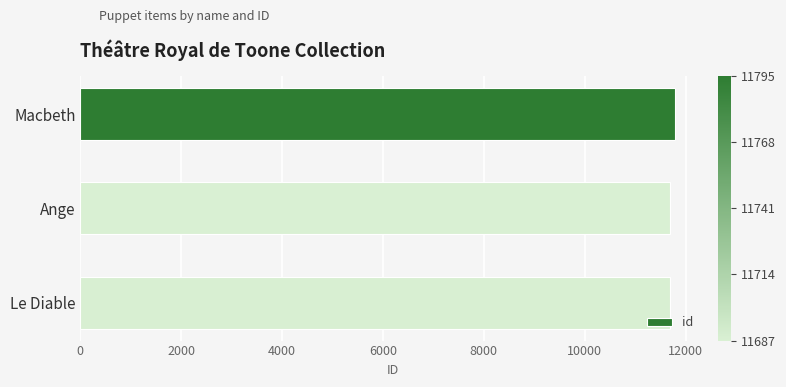

What is the ratio of the value at Le Diable to the value at Ange?

1.0